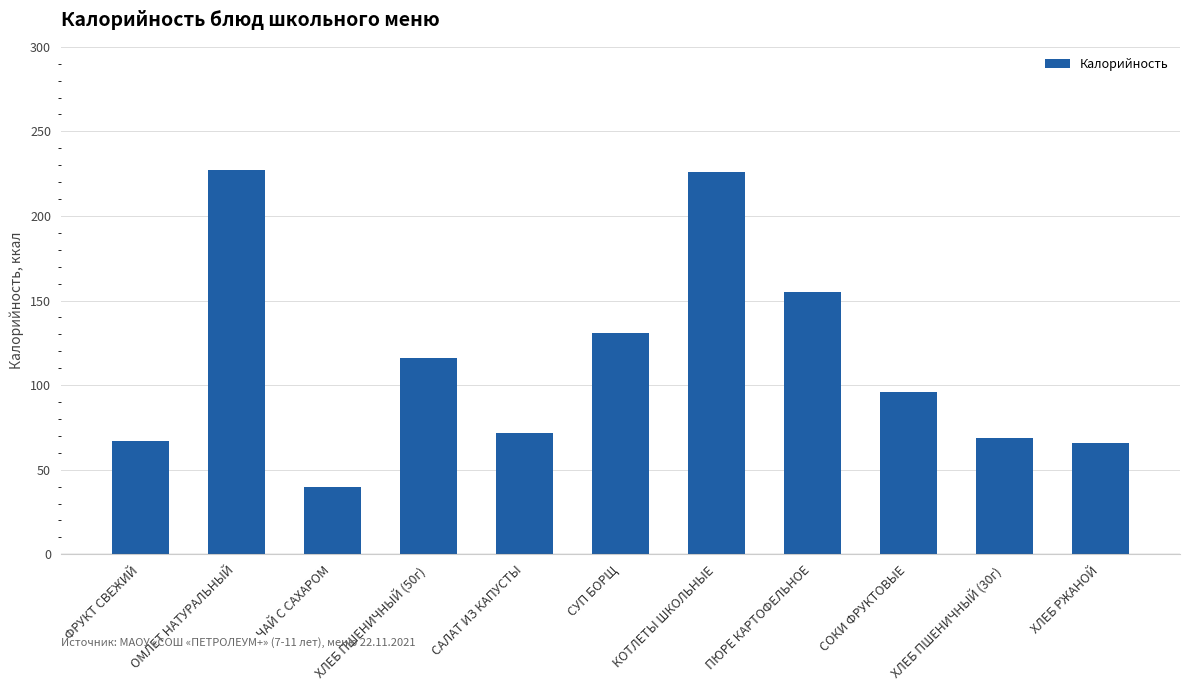

Where is the data nearest to the value 133?

СУП БОРЩ